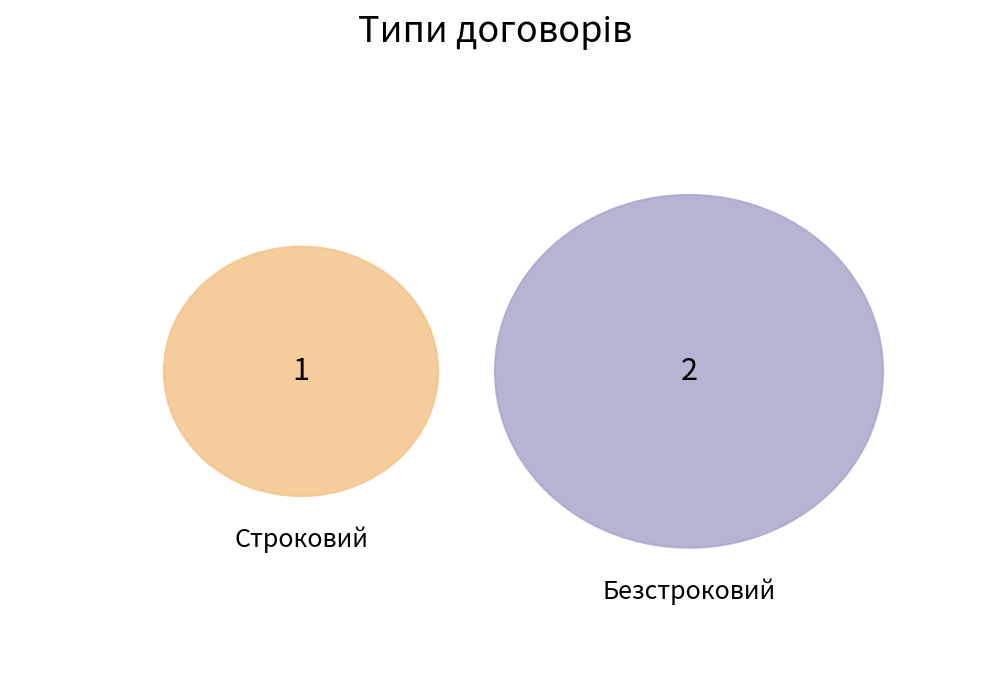

To the nearest percent, what percentage of the pie is Безстроковий?

67%